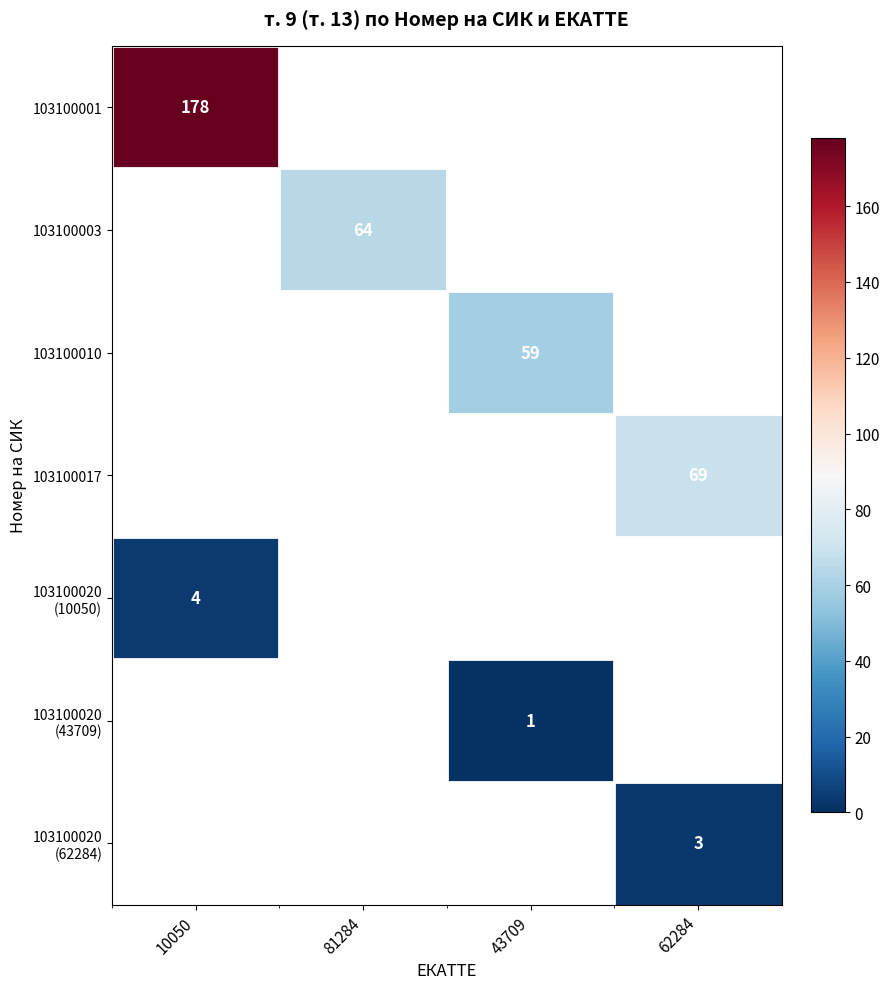

Is it true that 103100001 equals 293 at 10050?

False